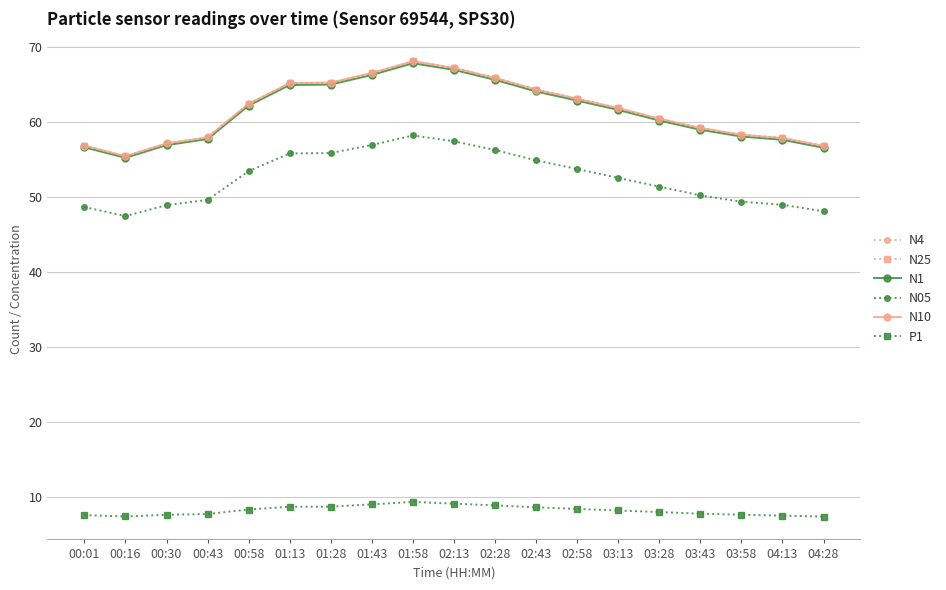

What is the maximum value shown in the chart?

68.1